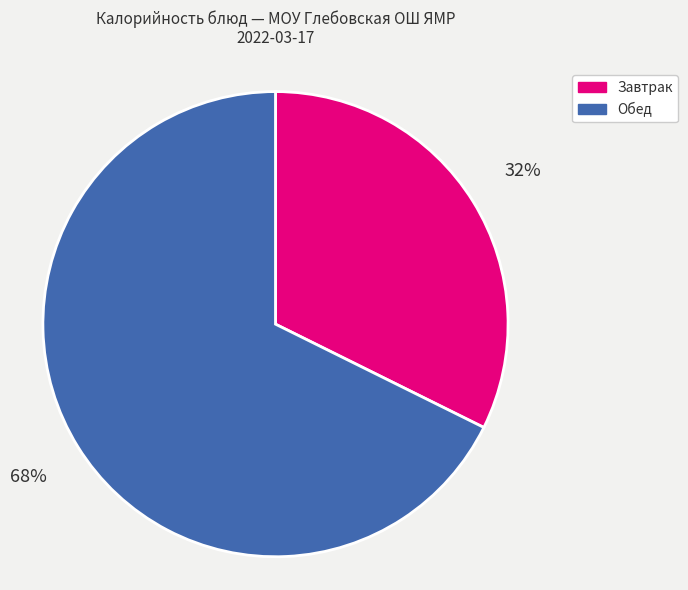

How many slices are in this pie chart?

2